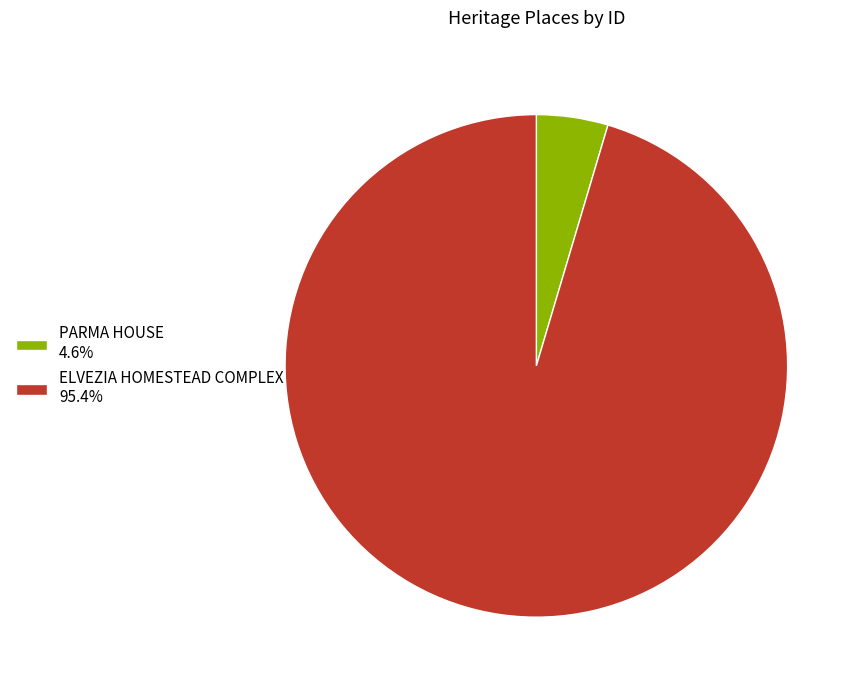

True or false: ELVEZIA HOMESTEAD COMPLEX accounts for 95% of the total.

True